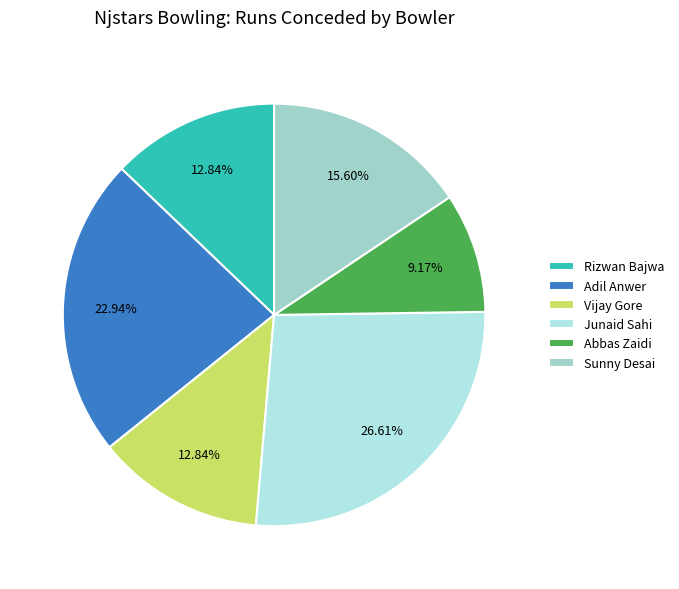

To the nearest percent, what percentage of the pie is Abbas Zaidi?

9%